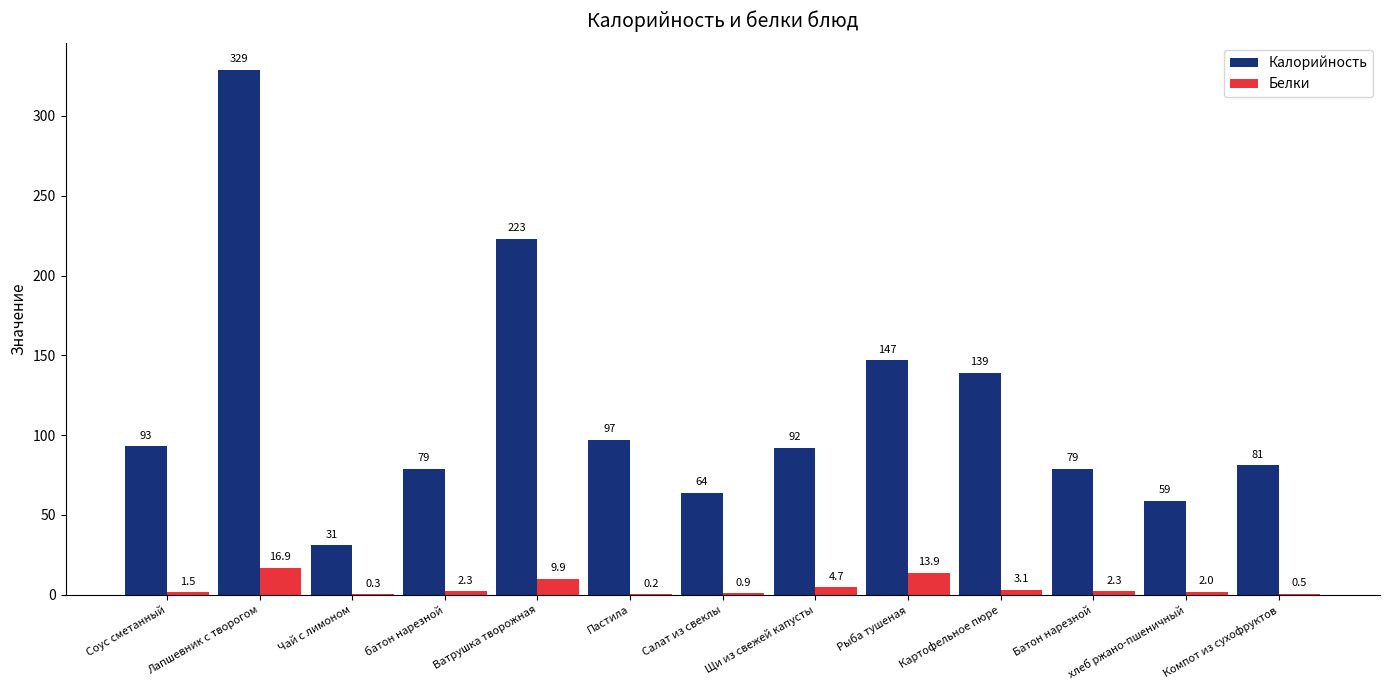

What is the greatest value displayed?

329.0